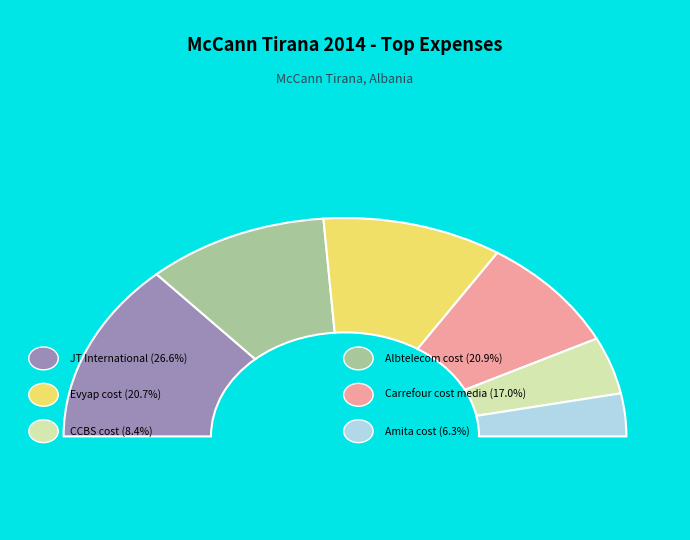

Combined, do Carrefour cost media and Evyap cost account for over 50%?

No